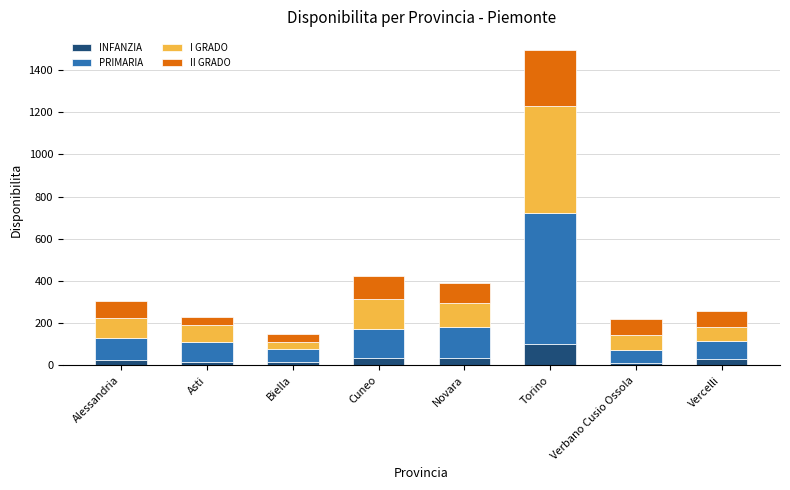

What is the difference between the maximum and second lowest values in the INFANZIA series?

89